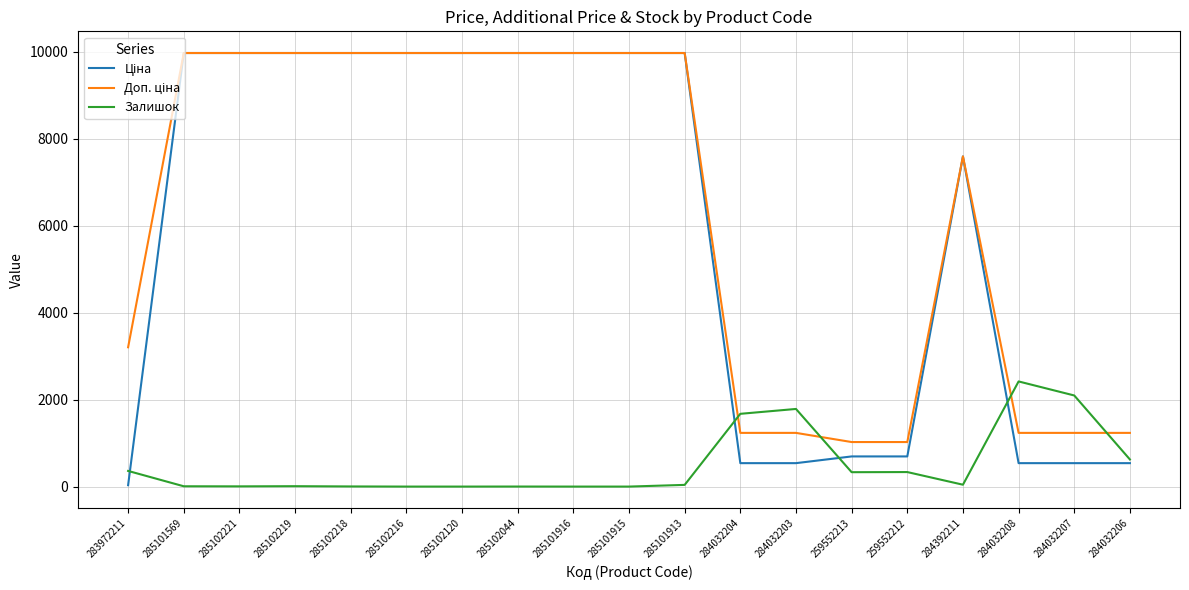

What is the greatest value displayed?

9975.0